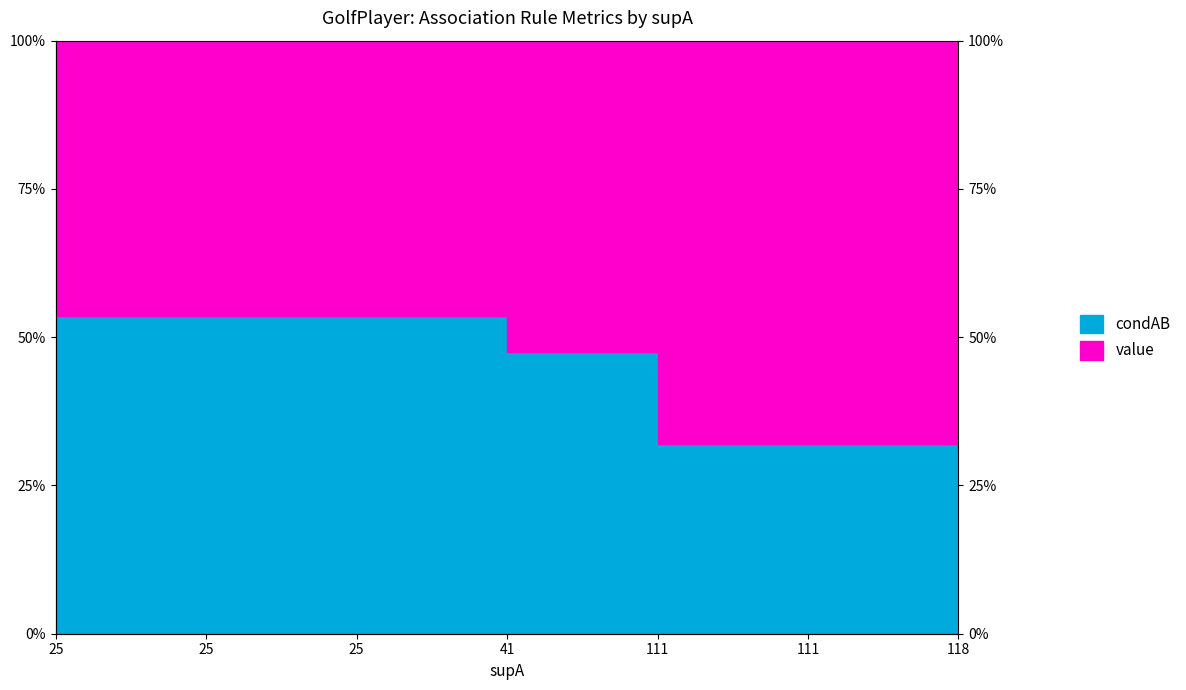

How many lines are shown in the chart?

1